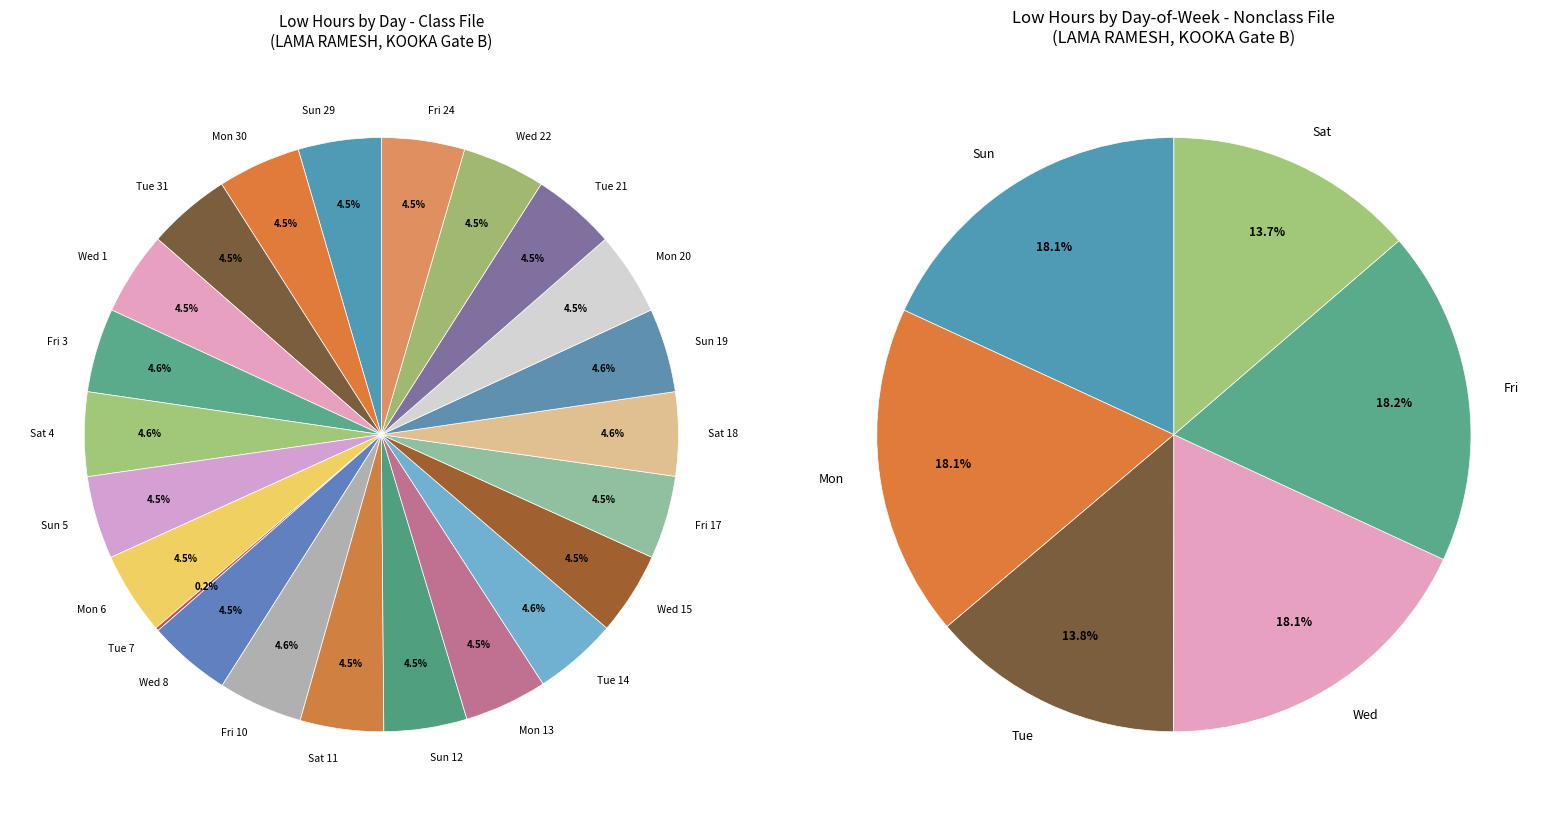

To the nearest percent, what is the average slice percentage?

4%